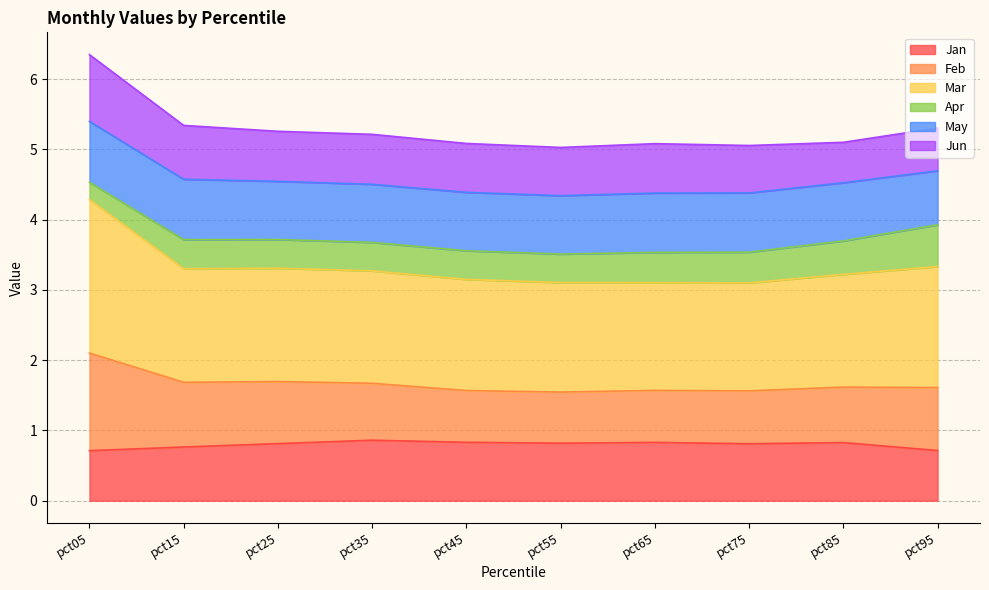

What is the minimum value for Jan?

0.7